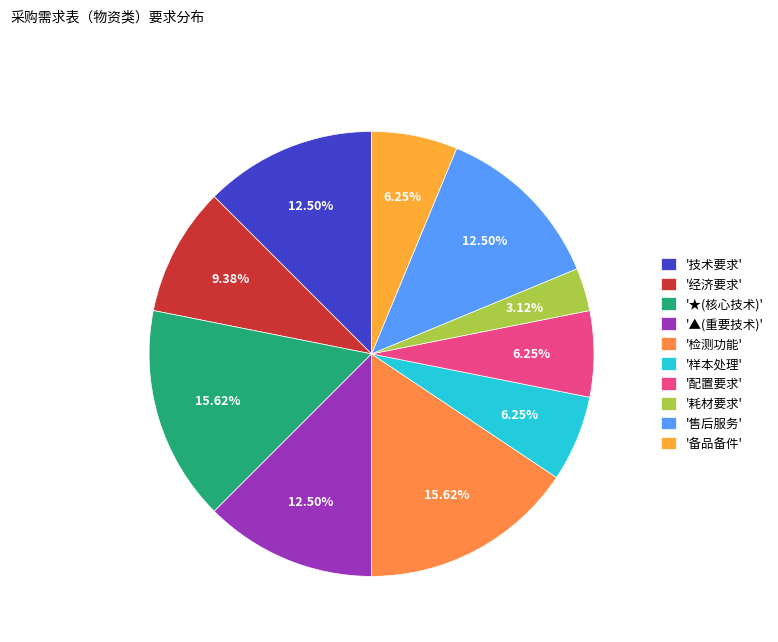

How many segments does this pie chart have?

10